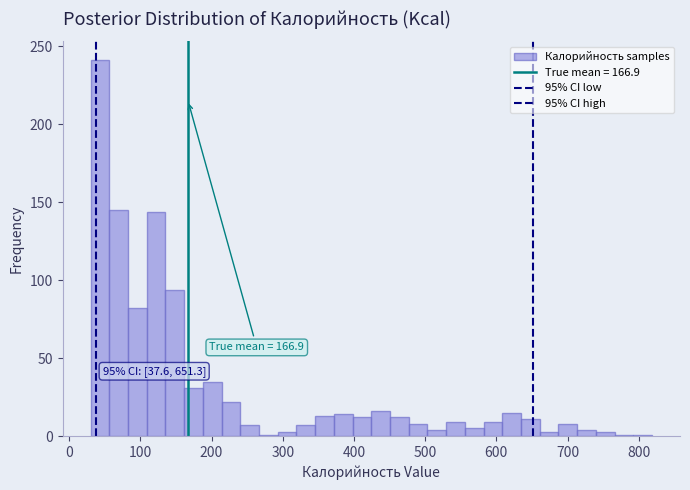

Around what value on the x-axis is the tallest bar? Give the approximate position of its centre, as read against the axis.

40